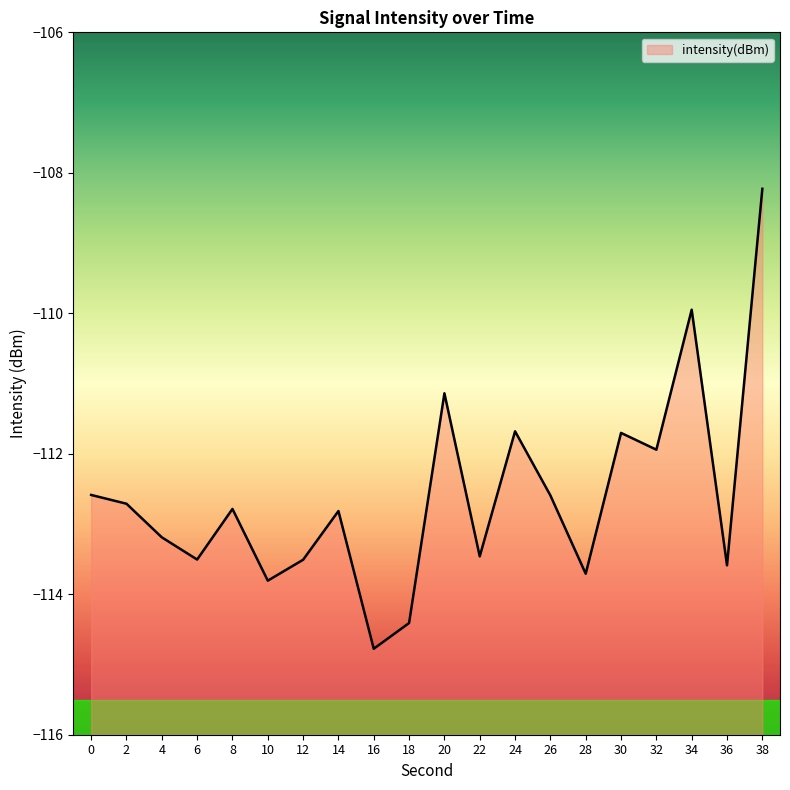

How many series are shown in this chart?

1